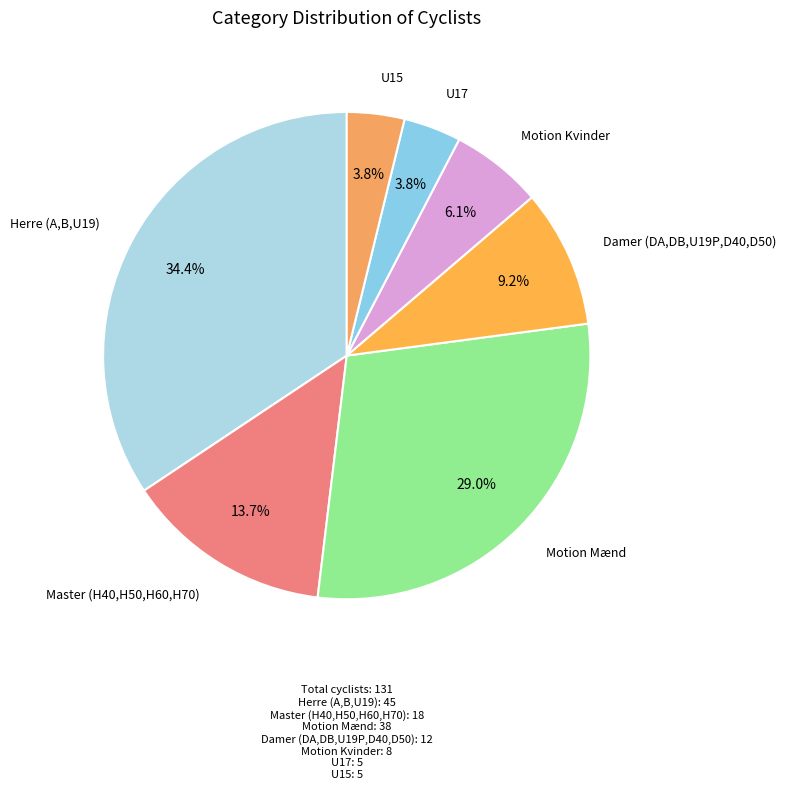

Is Master (H40,H50,H60,H70) the majority of the pie?

No